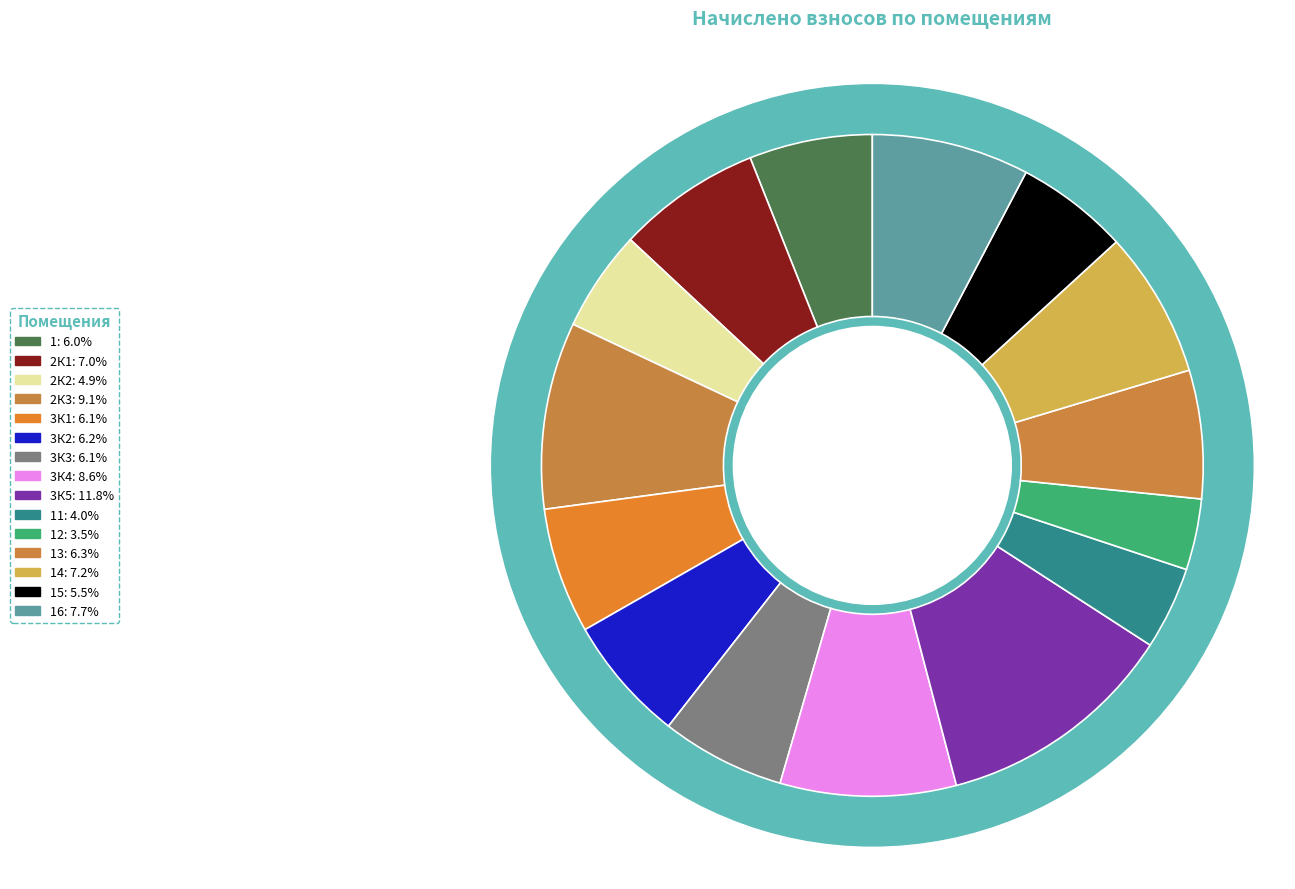

To the nearest percent, what is the difference between the largest and smallest slice percentages?

8%